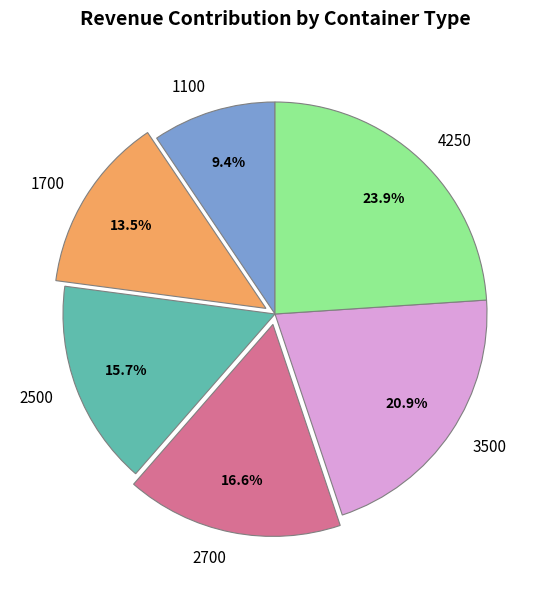

Combined, do 2500 and 4250 account for over 50%?

No